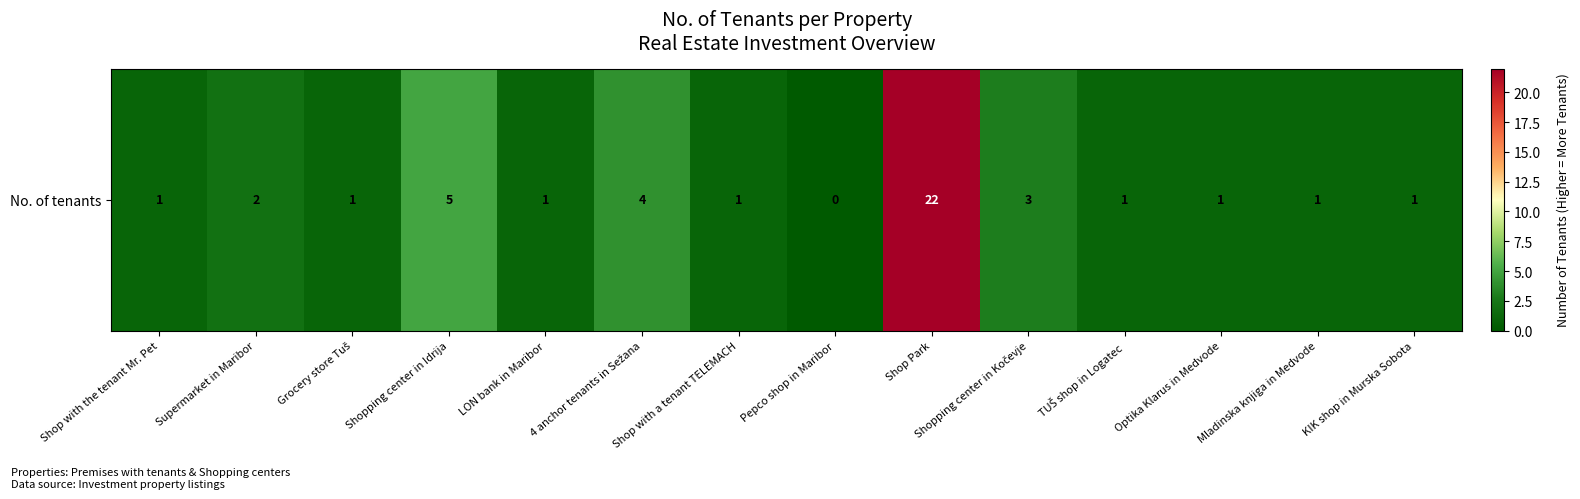

How many series are shown in this chart?

1